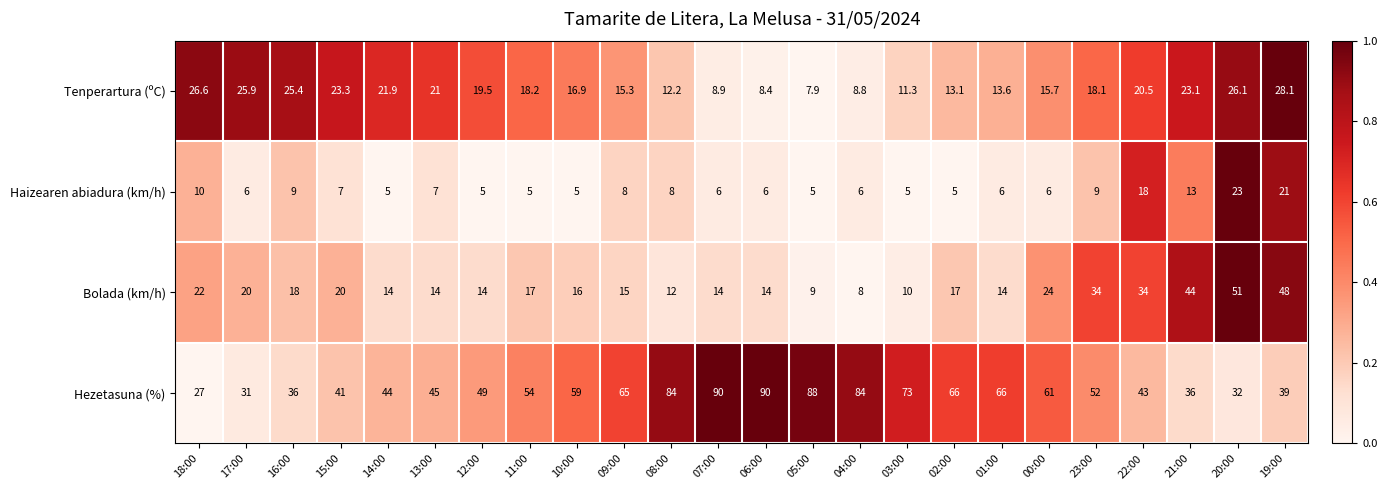

True or false: Haizearen abiadura (km/h) has a value of 33.8 at 20:00.

False